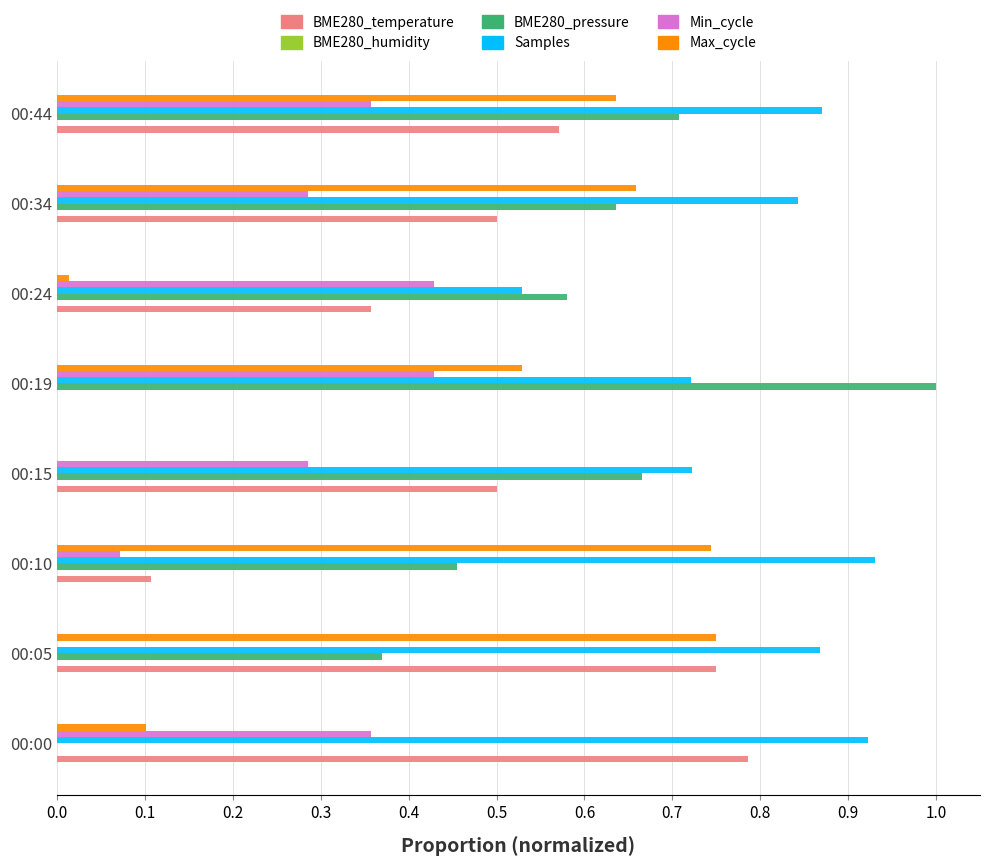

Which series has the largest total across all categories?

Samples